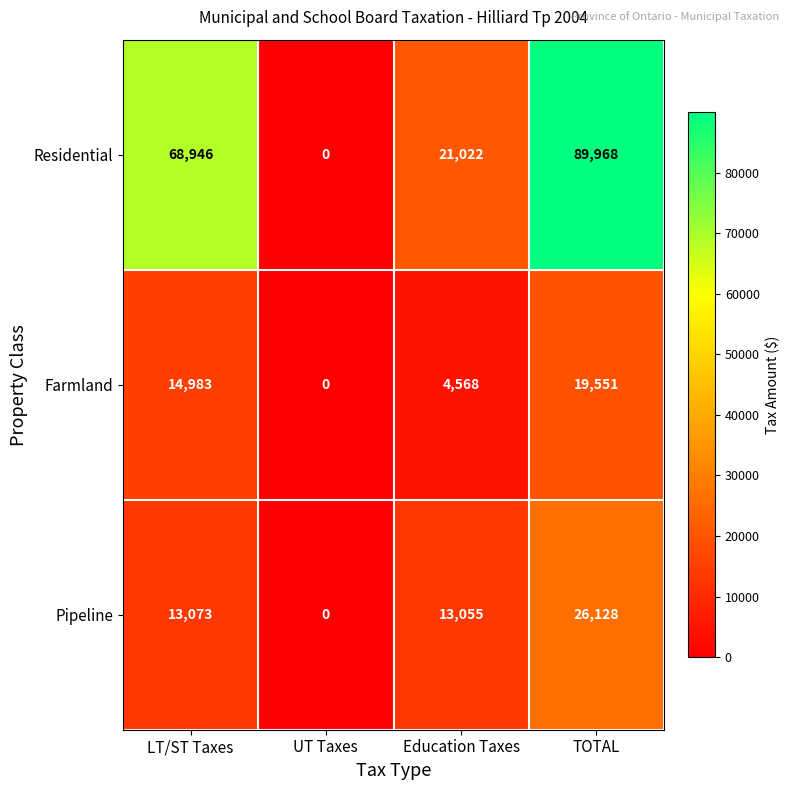

Reading left to right, transcribe all the data shown in this chart.

Residential: 68946	0	21022	89968
Farmland: 14983	0	4568	19551
Pipeline: 13073	0	13055	26128